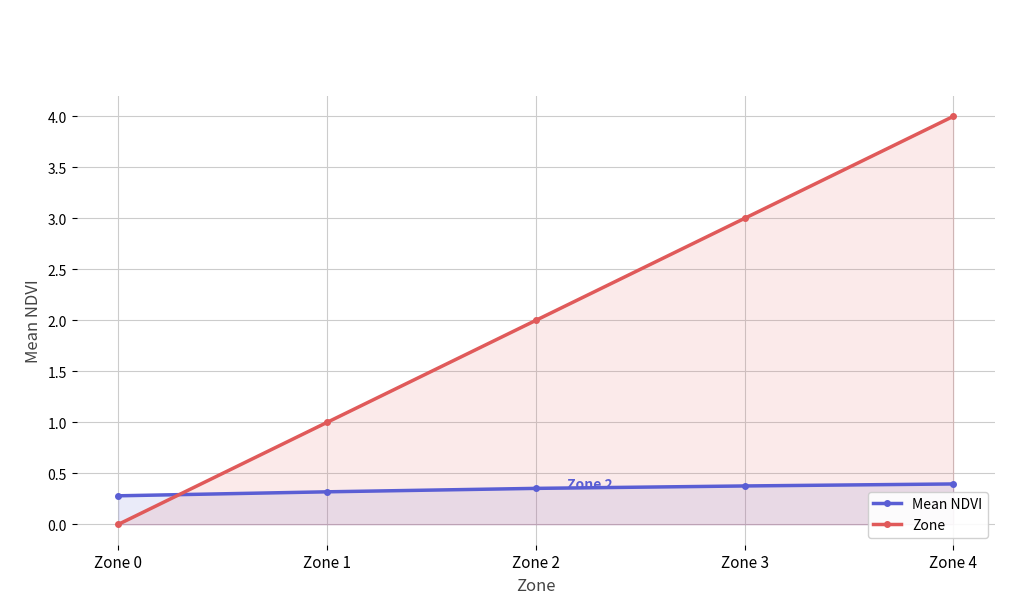

True or false: Zone has more than 2 points higher than both neighbors.

False